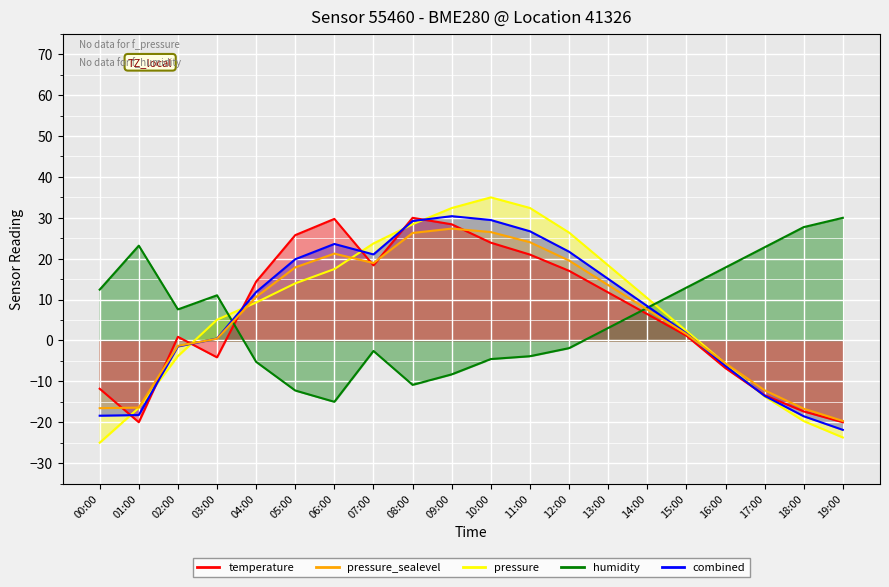

Where is humidity nearest to the value 7?

02:00